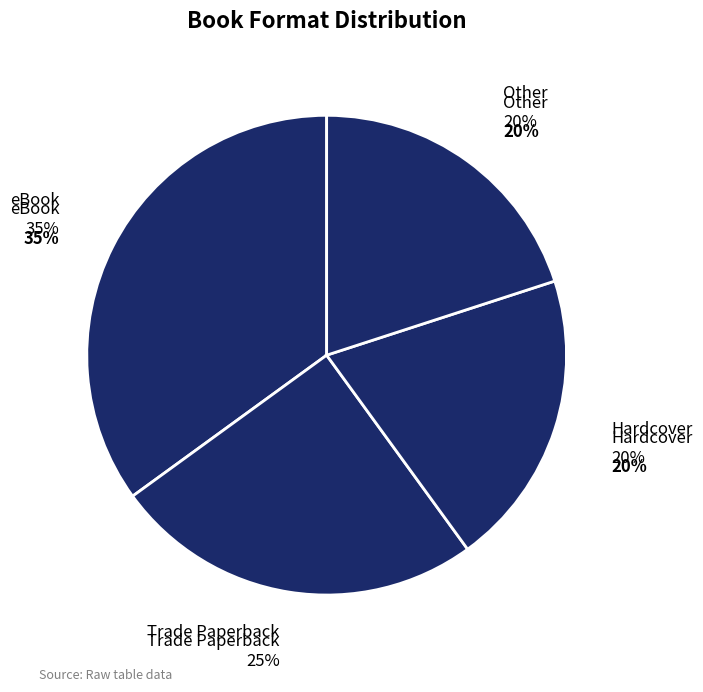

To the nearest percent, what portion does Hardcover represent?

20%